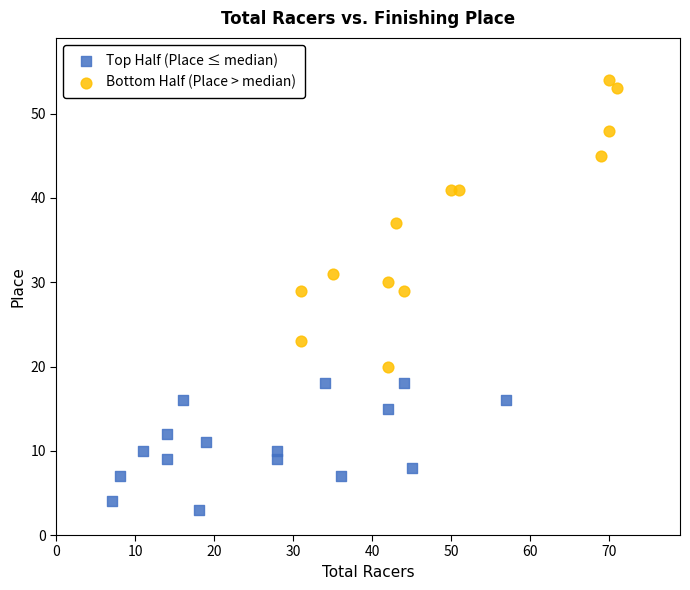

Which series reaches the minimum Y coordinate?

Top Half (Place ≤ median)